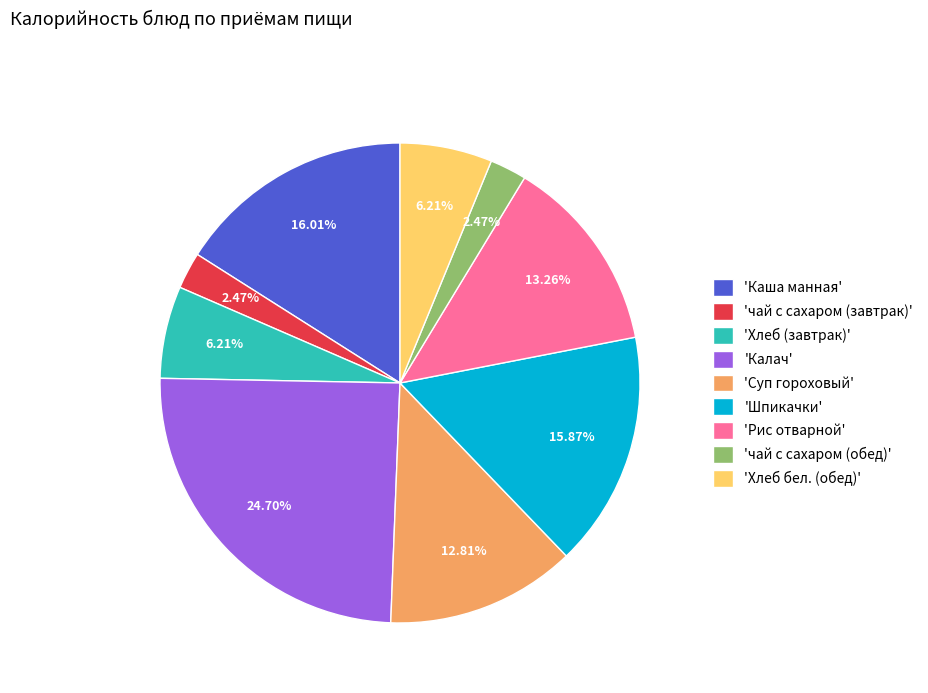

Is 'Калач' the majority of the pie?

No